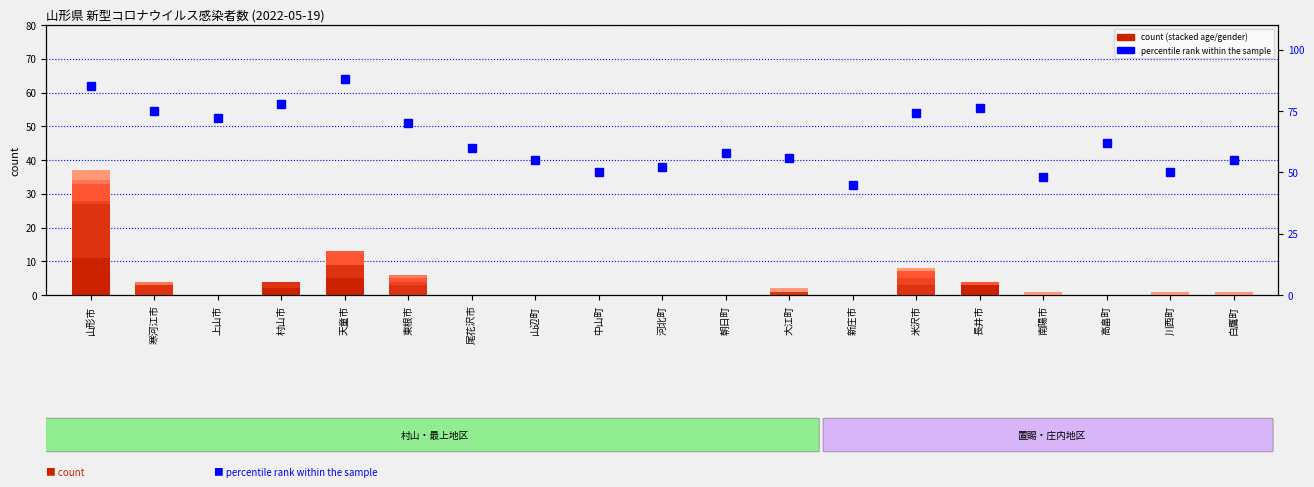

Which label corresponds to the smallest value in the chart?

寒河江市